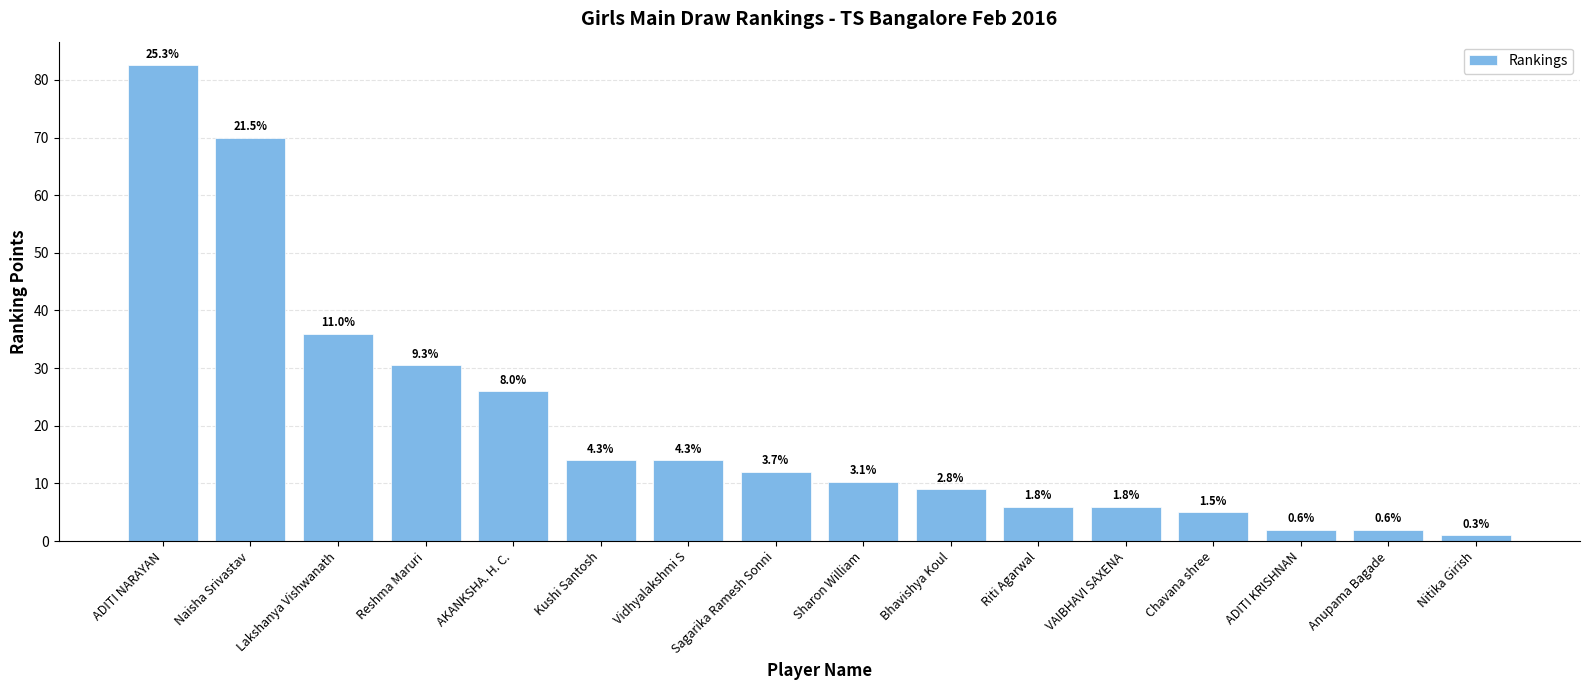

Are the bars grouped side by side (vs. stacked)?

No